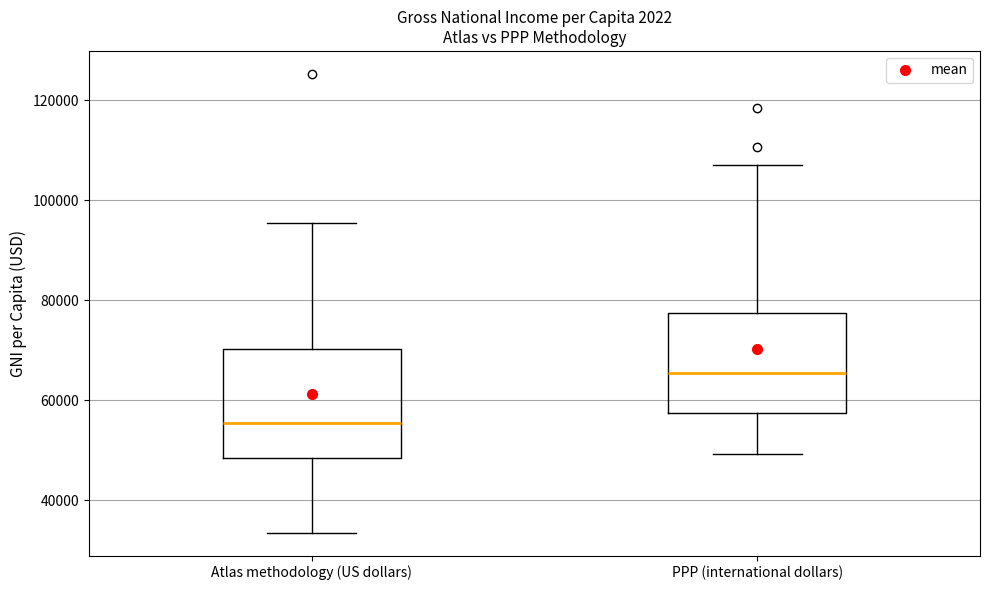

Where is the upper edge of the box for Atlas methodology (US dollars) on the y-axis? The values are not printed on the chart, so give them approximately, as read against the axis.

70000